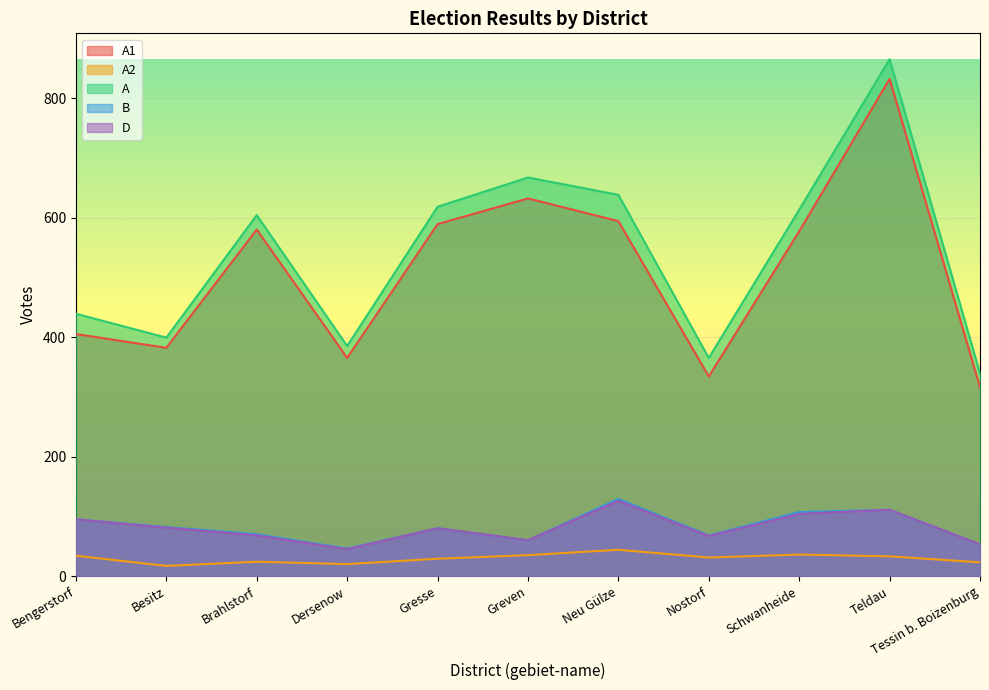

List the labels in order of A1 value, smallest first.

Tessin b. Boizenburg, Nostorf, Dersenow, Besitz, Bengerstorf, Schwanheide, Brahlstorf, Gresse, Neu Gülze, Greven, Teldau